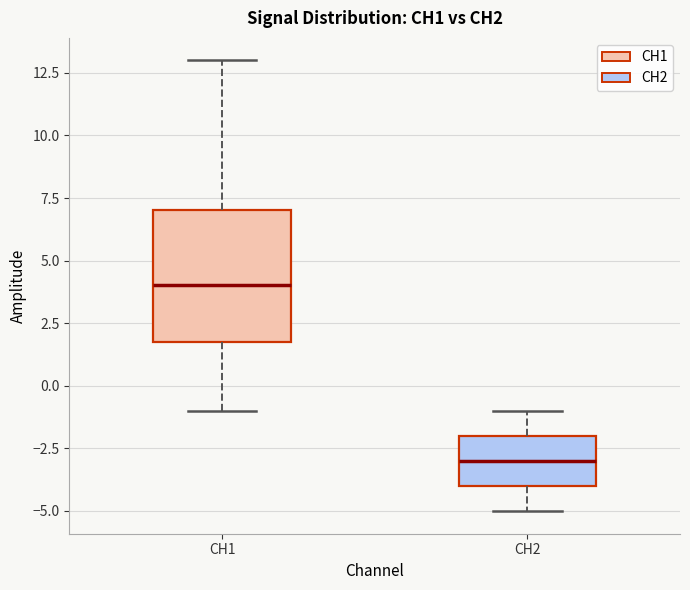

Which box has the lowest median line?

CH2